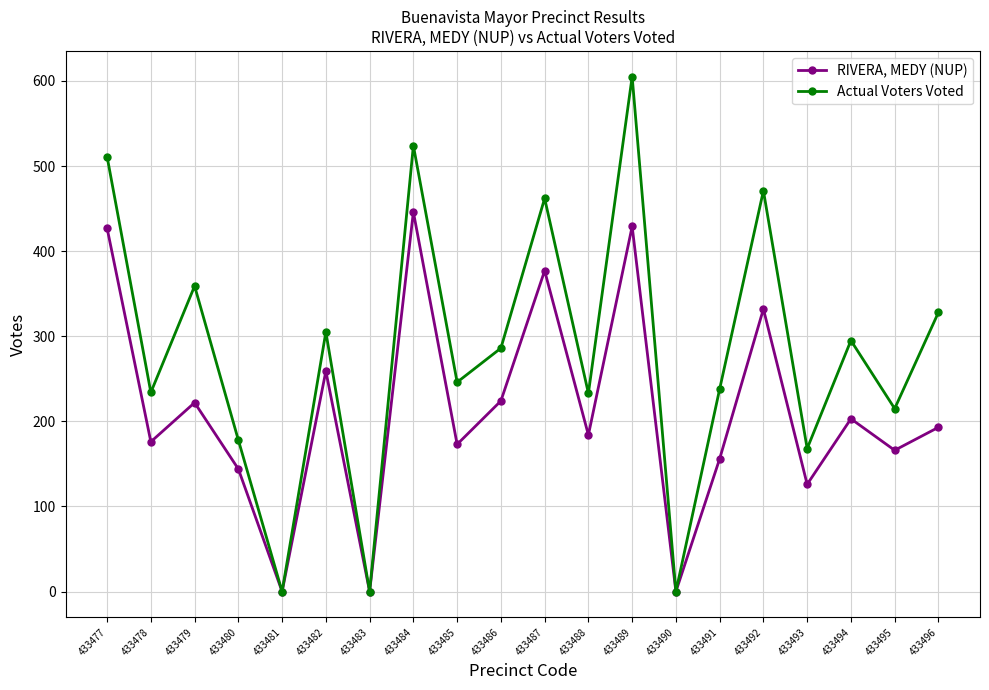

List the series in order of their peak value, lowest first.

RIVERA, MEDY (NUP), Actual Voters Voted